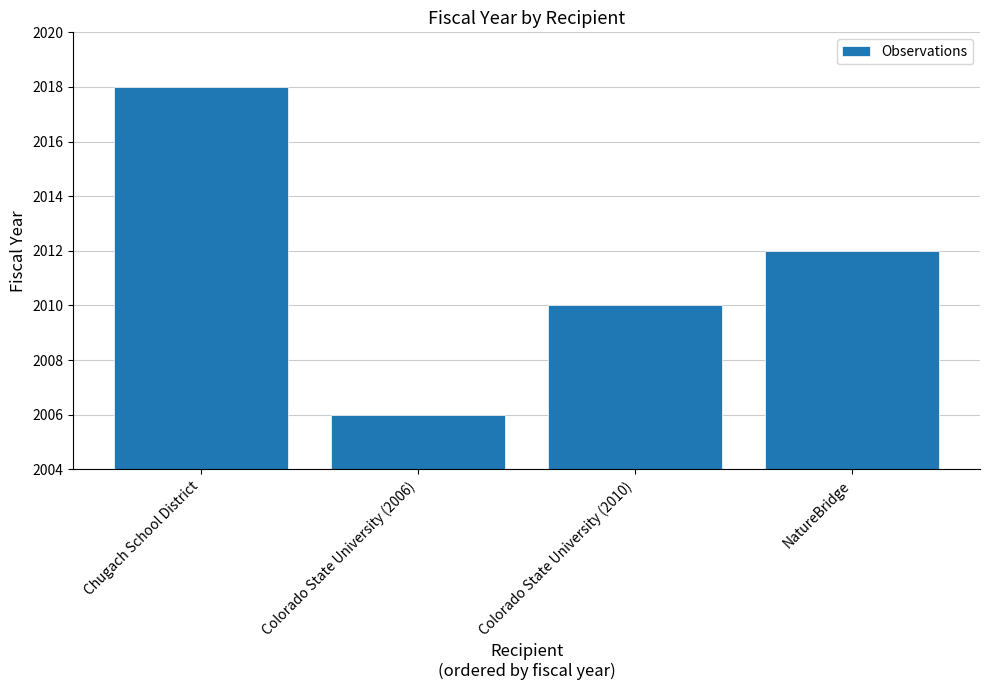

Rank the categories by value from highest to lowest.

Chugach School District, NatureBridge, Colorado State University (2010), Colorado State University (2006)